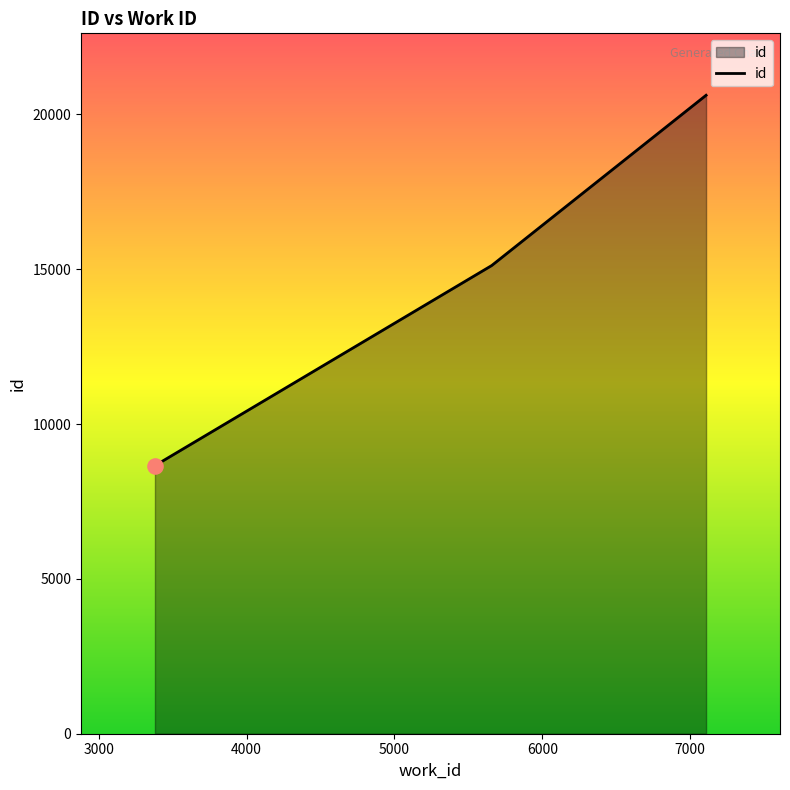

What is the sum of all values?

44396